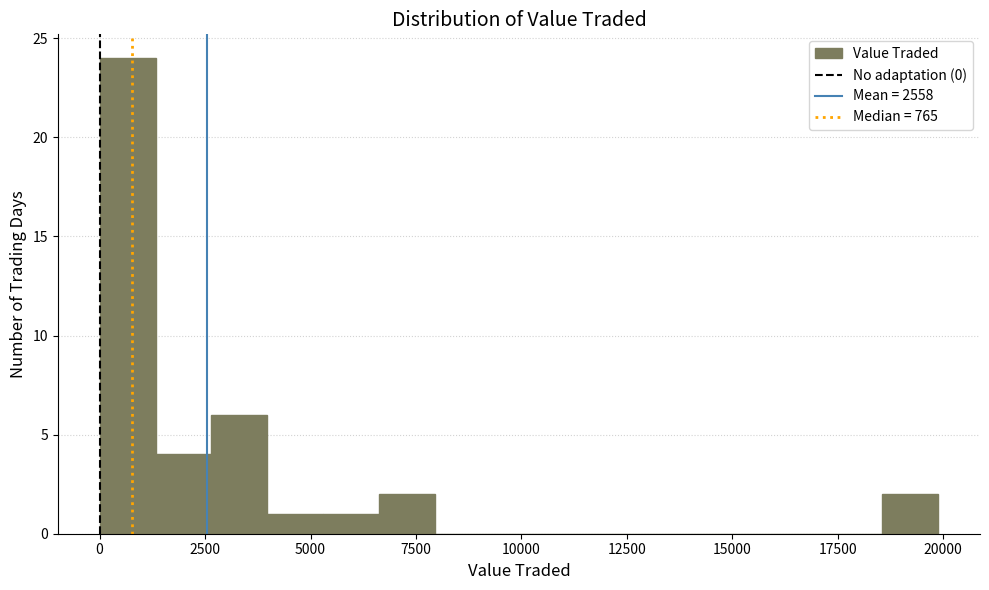

Around what value on the x-axis is the tallest bar? Give the approximate position of its centre, as read against the axis.

500